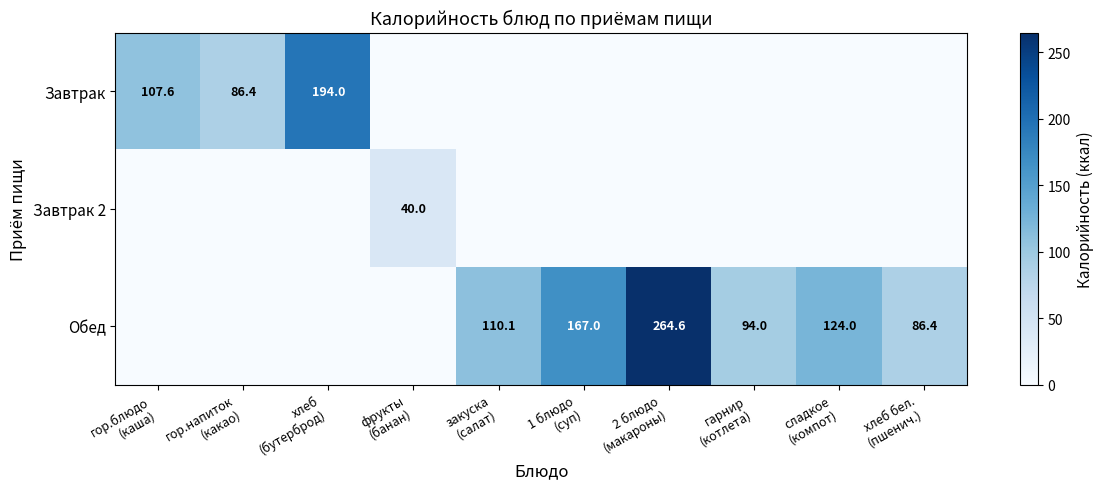

Rank the series by their maximum value, from highest to lowest.

Обед, Завтрак, Завтрак 2